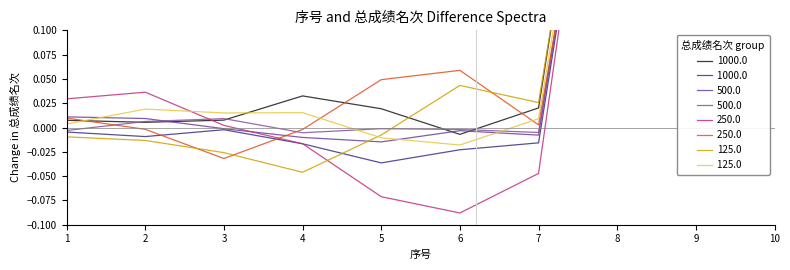

What is the difference between the maximum and minimum values?

1